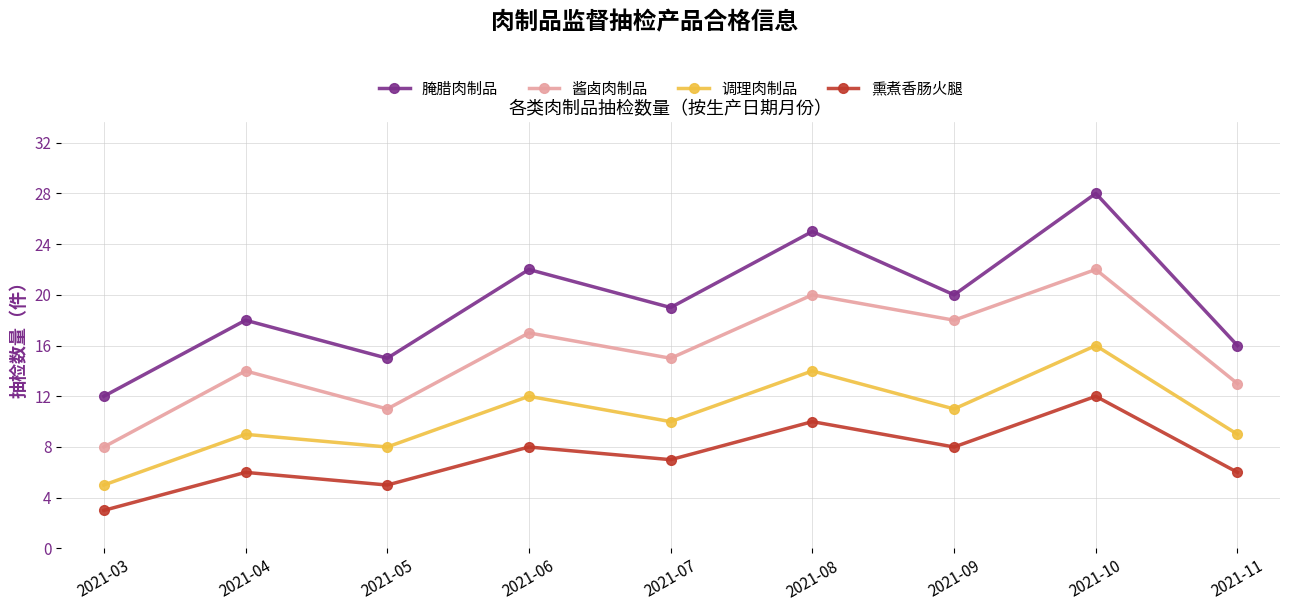

The value of 调理肉制品 at 2021-06 is 7. True or false?

False